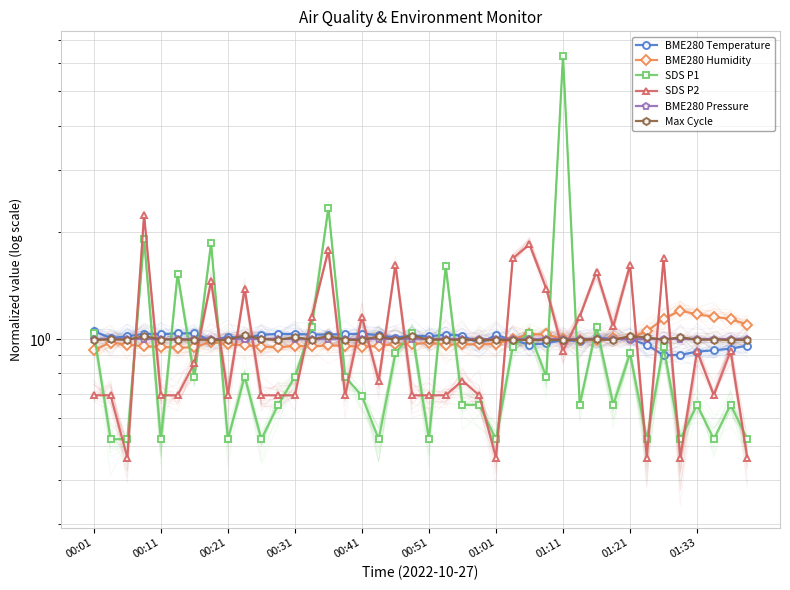

How many data points does each series have?

40